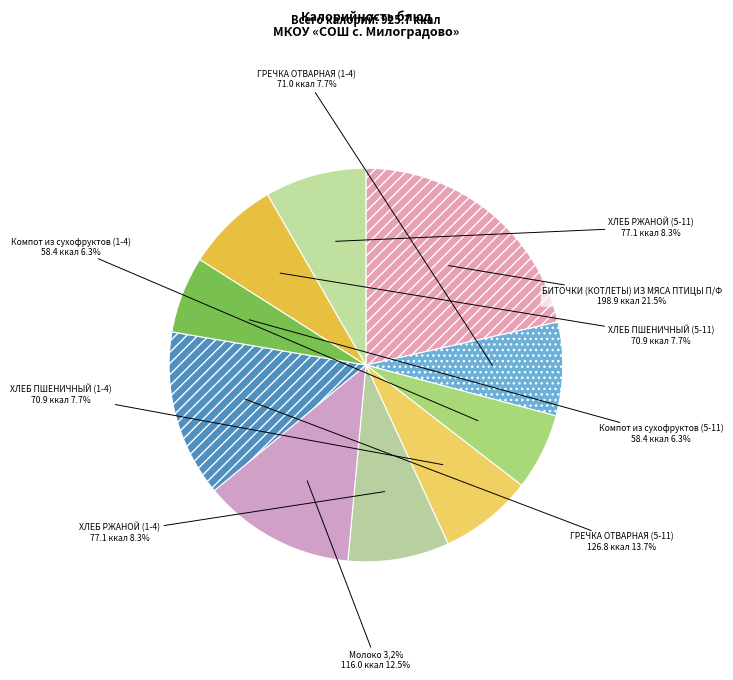

Does any single category account for the majority?

No